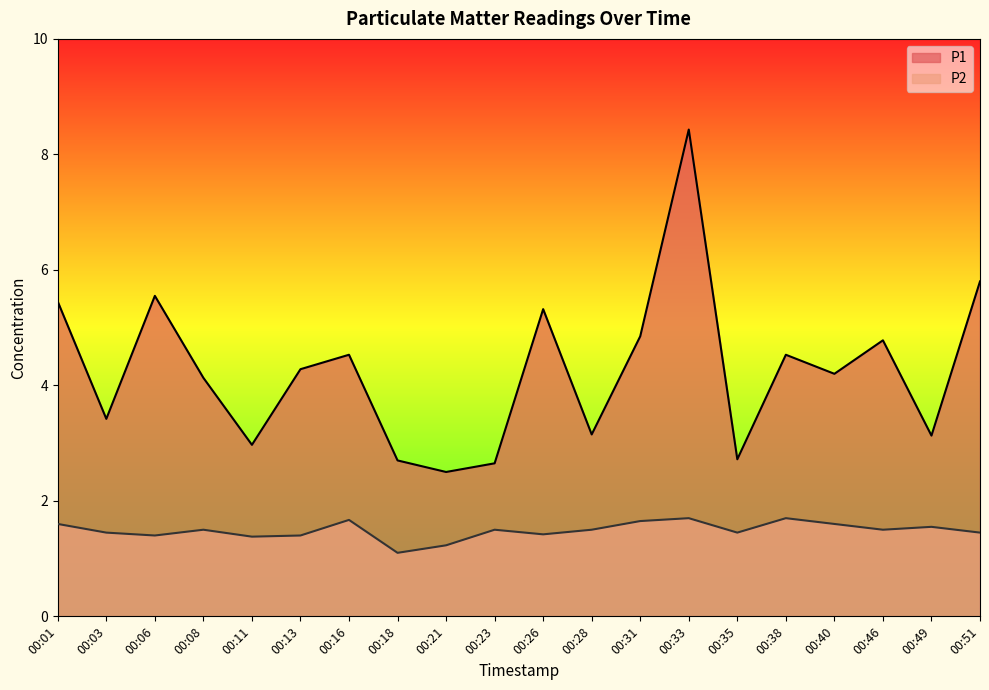

What is the average value of the P1 series?

4.3